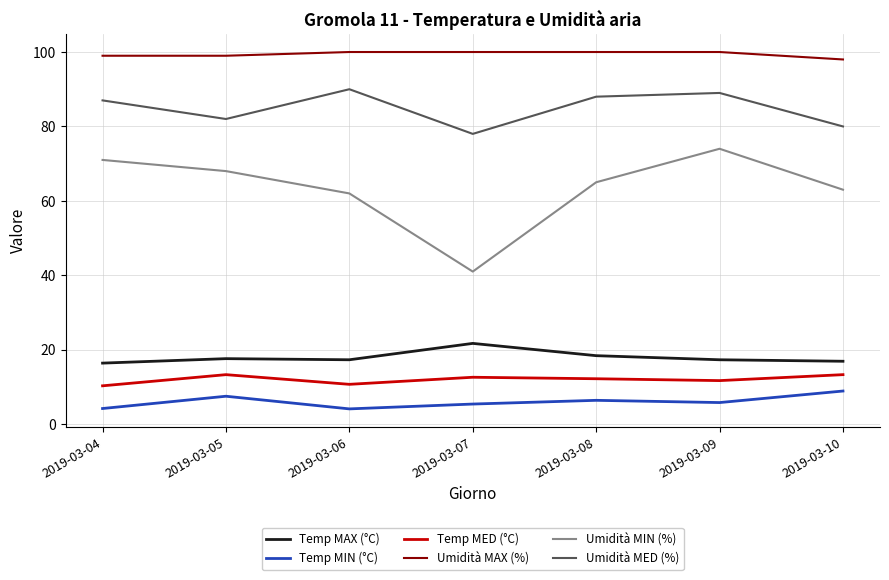

What is the sum of the Umidità MAX (%) values at 2019-03-07 and 2019-03-10?

198.0